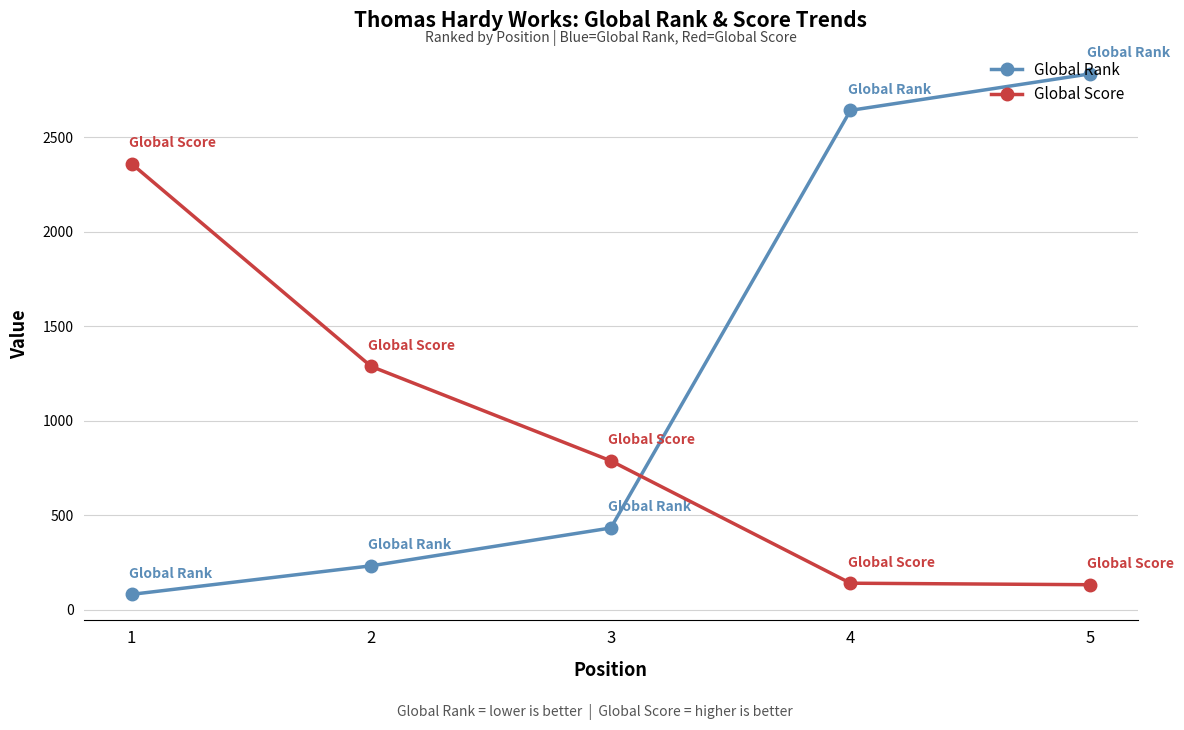

What is the smallest value displayed?

82